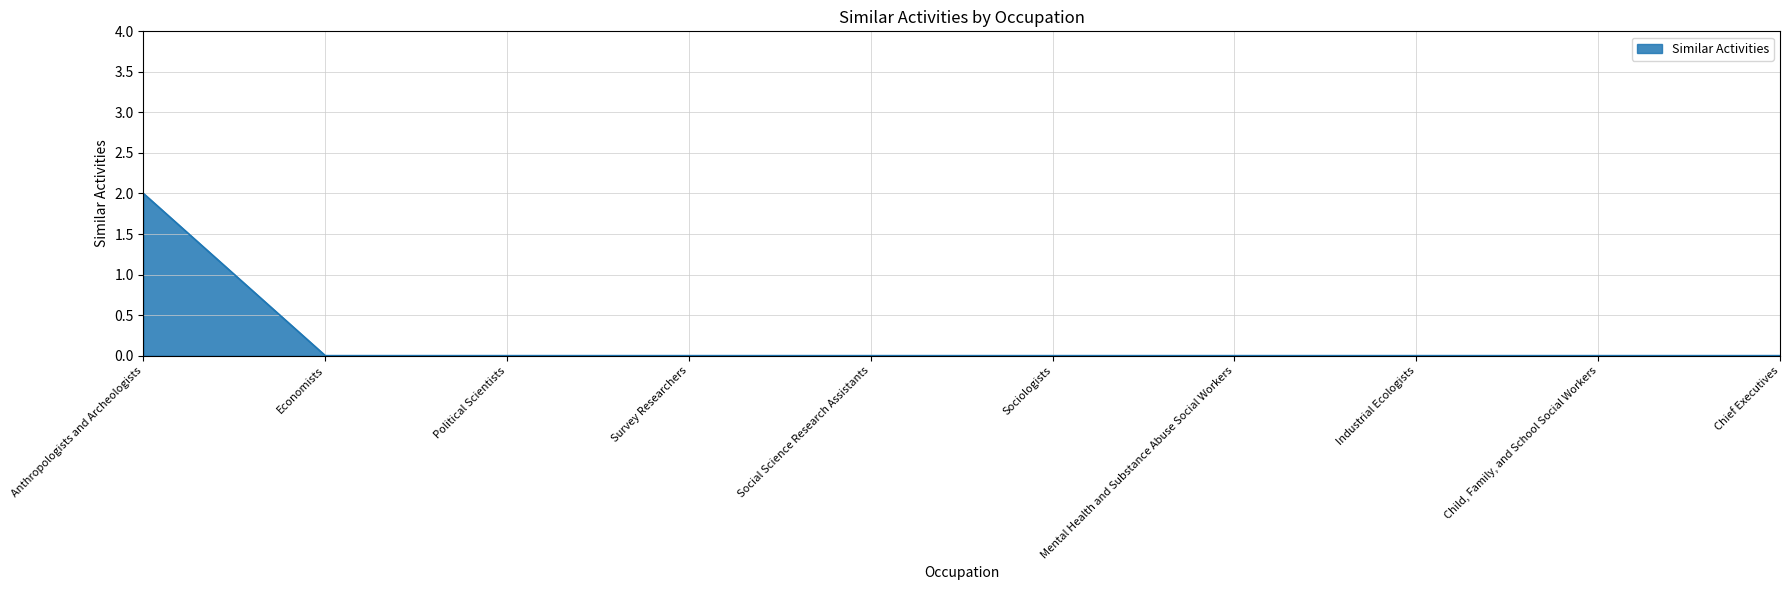

The value at Political Scientists is 0. True or false?

True